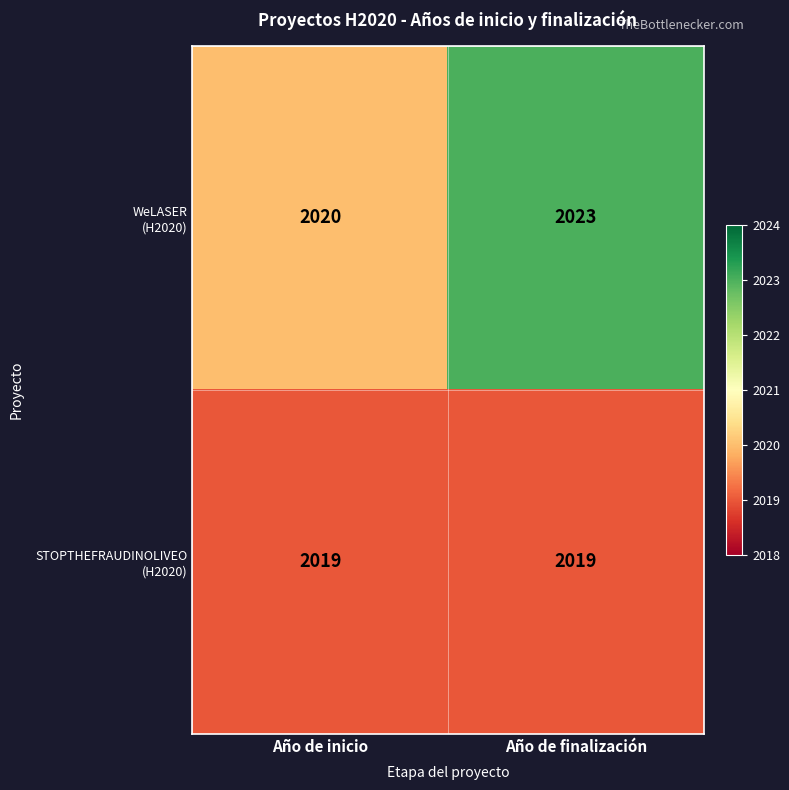

What is the difference between the highest and lowest values at Año de finalización?

4